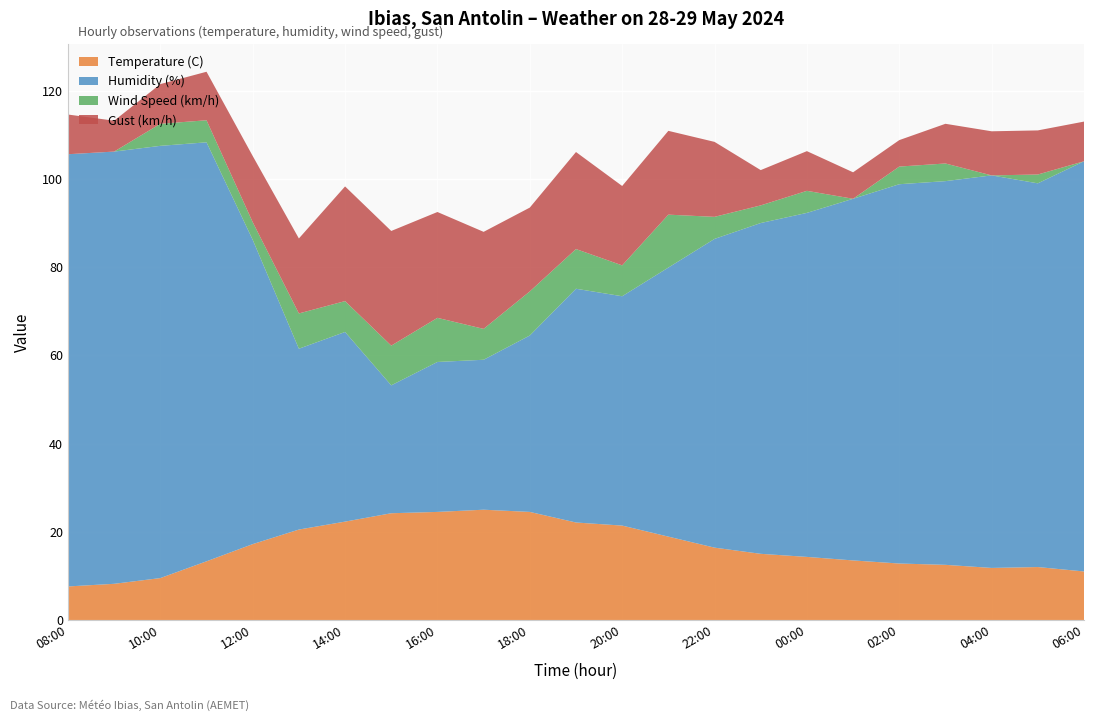

Reading left to right, what are all the values shown in this chart?

Temperature (C): 7.6	8.2	9.5	13.3	17.2	20.5	22.3	24.2	24.5	25.0	24.5	22.1	21.4	18.9	16.4	15.0	14.3	13.5	12.8	12.5	11.8	12.0	11.0
Humidity (%): 98.0	98.0	98.0	95.0	69.0	41.0	43.0	29.0	34.0	34.0	40.0	53.0	52.0	61.0	70.0	75.0	78.0	82.0	86.0	87.0	89.0	87.0	93.0
Wind Speed (km/h): 0.0	0.0	5.0	5.0	4.0	8.0	7.0	9.0	10.0	7.0	10.0	9.0	7.0	12.0	5.0	4.0	5.0	0.0	4.0	4.0	0.0	2.0	0.0
Gust (km/h): 9.0	7.0	9.0	11.0	15.0	17.0	26.0	26.0	24.0	22.0	19.0	22.0	18.0	19.0	17.0	8.0	9.0	6.0	6.0	9.0	10.0	10.0	9.0